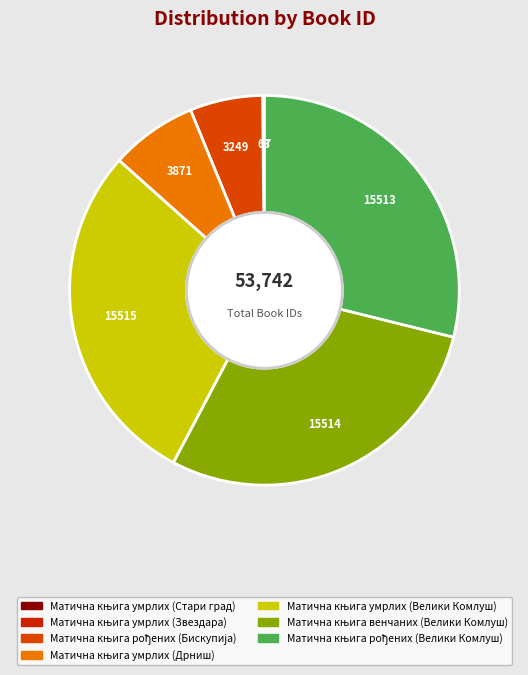

Which category has the smallest portion of the pie?

Матична књига умрлих (Стари град)